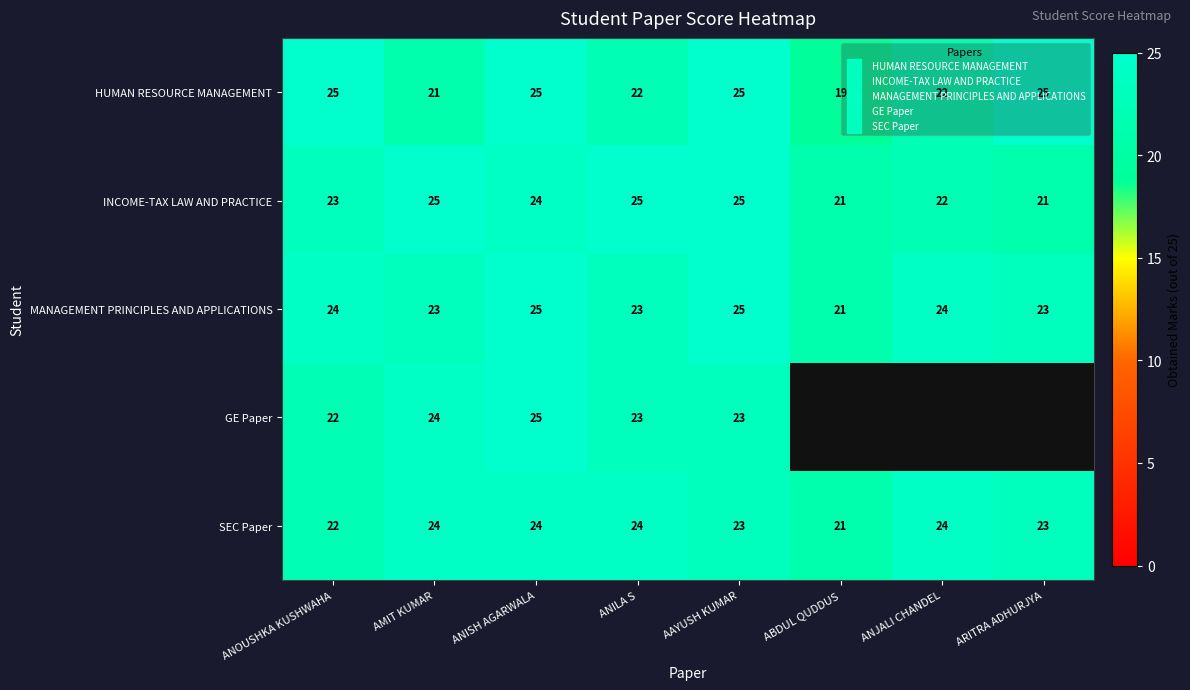

What is the total value across all series at ANOUSHKA KUSHWAHA?

116.0